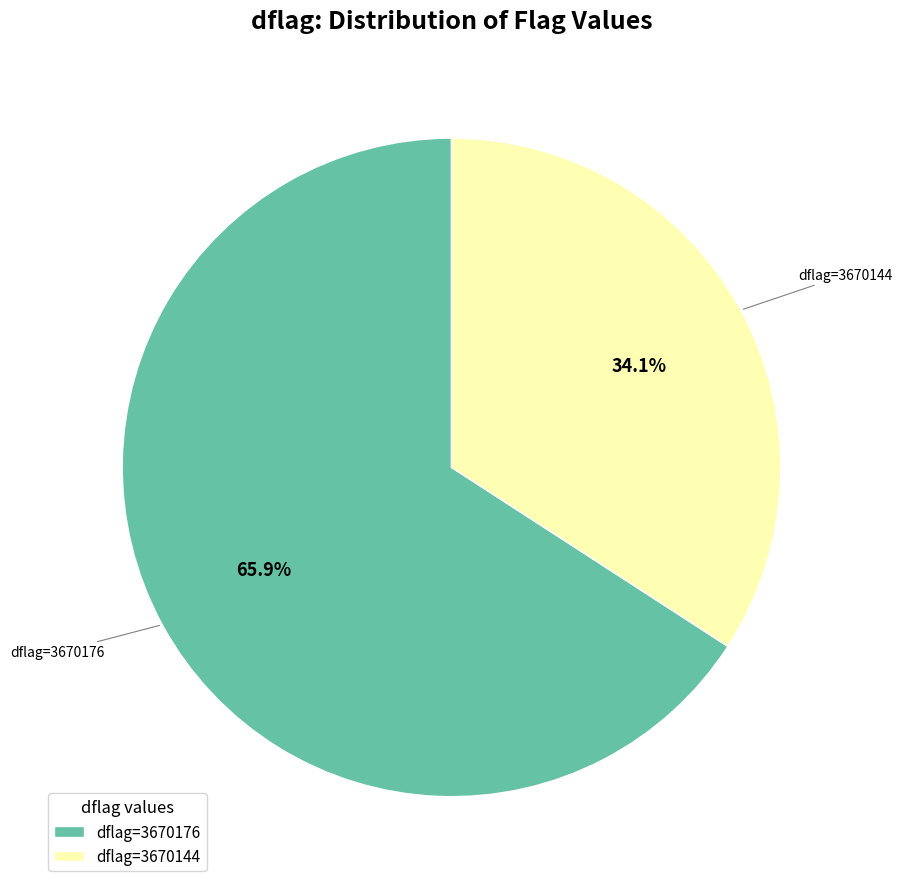

What percentage is NOT represented by dflag=3670176?

34.1%